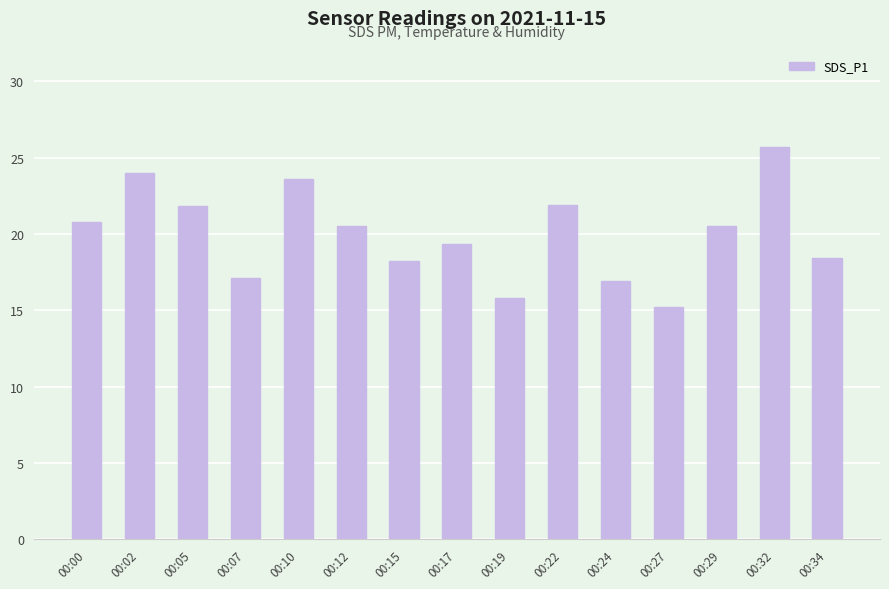

What is the change in value from 00:02 to 00:19?

-8.2